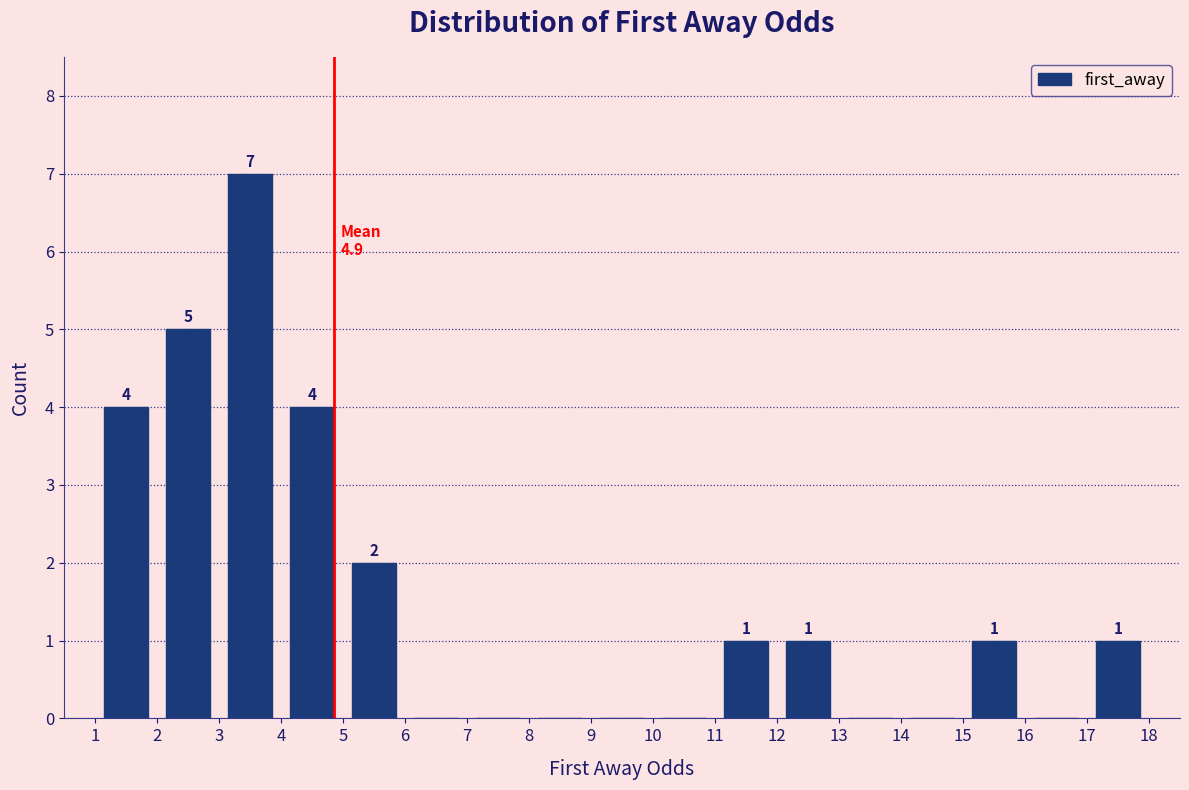

Over which range of the x-axis is the bar tallest?

3 to 4